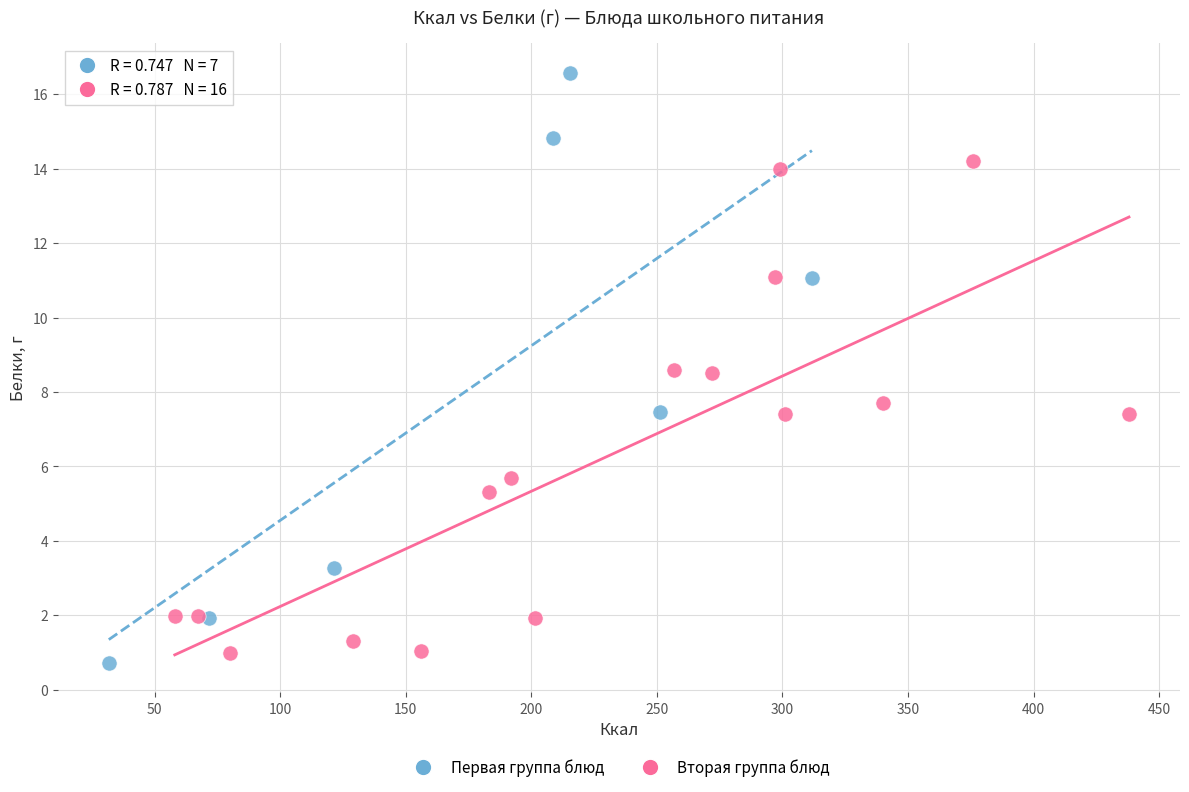

Which series contains the highest Y value?

Первая группа блюд